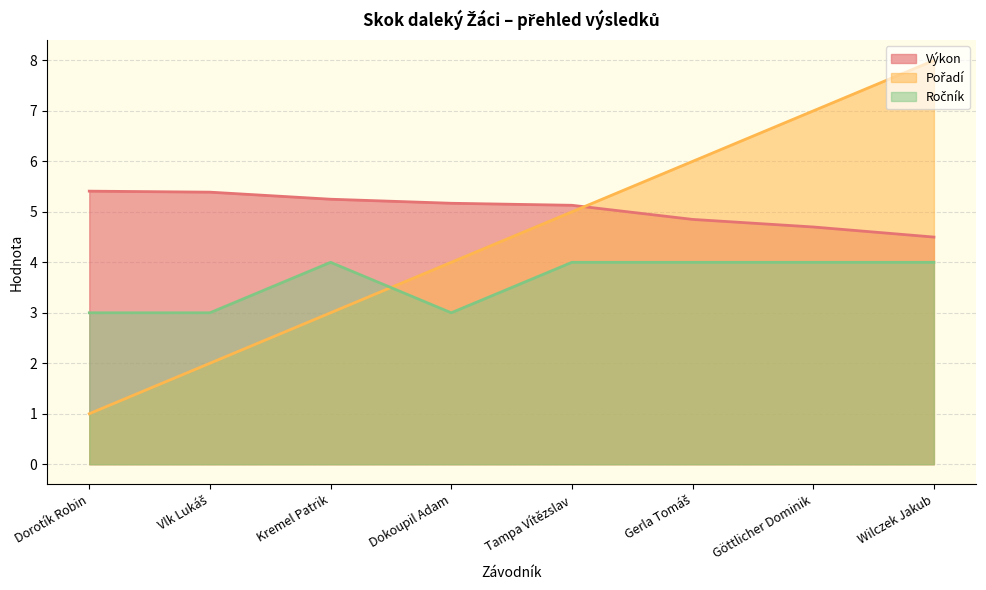

Reading left to right, transcribe all the data shown in this chart.

Výkon: 5.4	5.4	5.2	5.2	5.1	4.8	4.7	4.5
Pořadí: 1.0	2.0	3.0	4.0	5.0	6.0	7.0	8.0
Ročník: 3.0	3.0	4.0	3.0	4.0	4.0	4.0	4.0